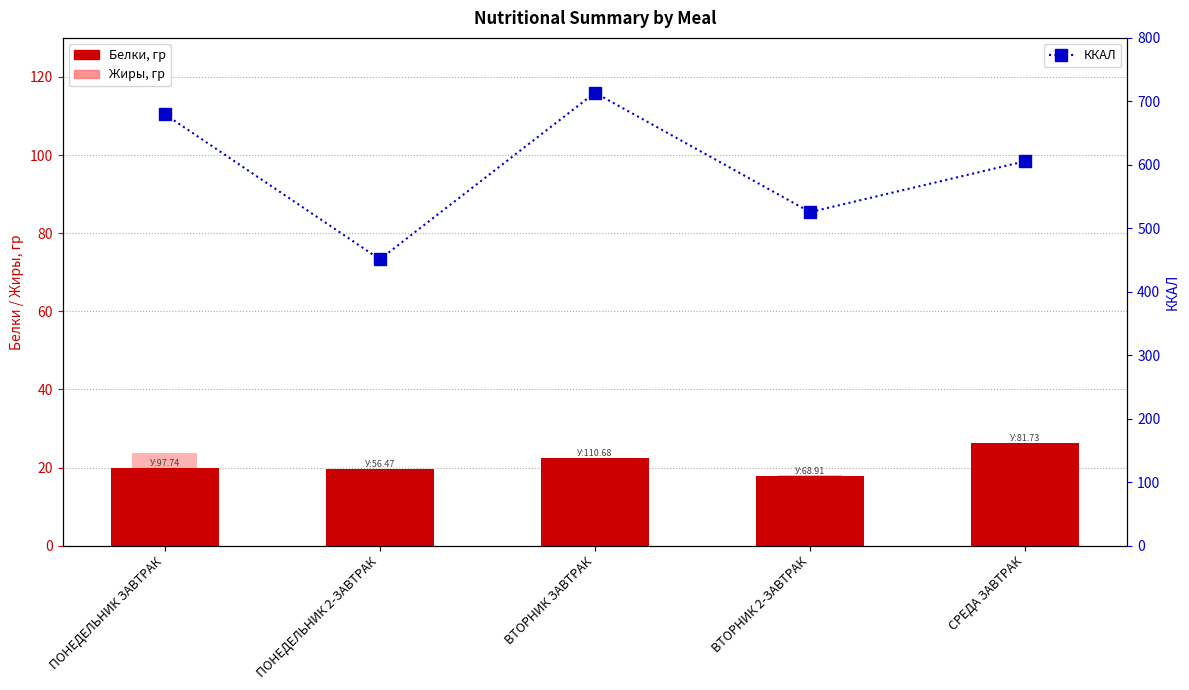

At which category does the chart reach its peak across all series?

ВТОРНИК ЗАВТРАК